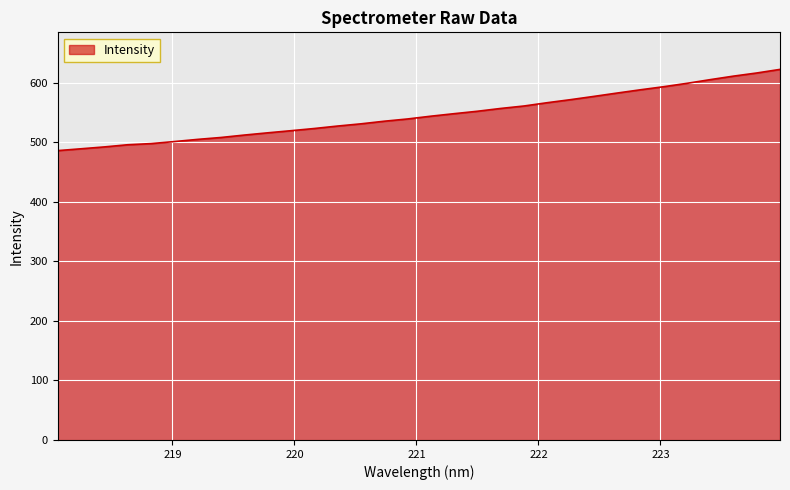

What is the greatest value displayed?

622.1